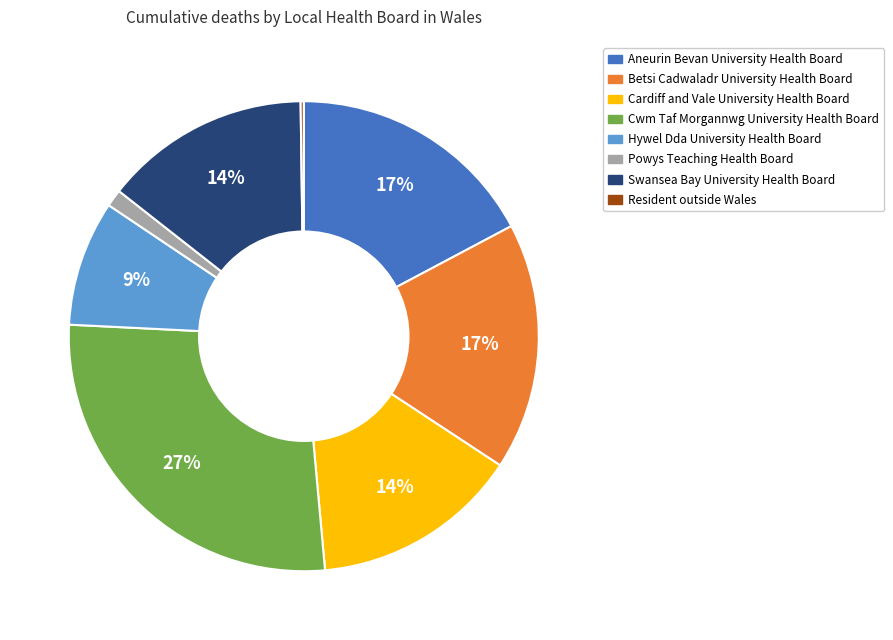

Does any single category account for the majority?

No